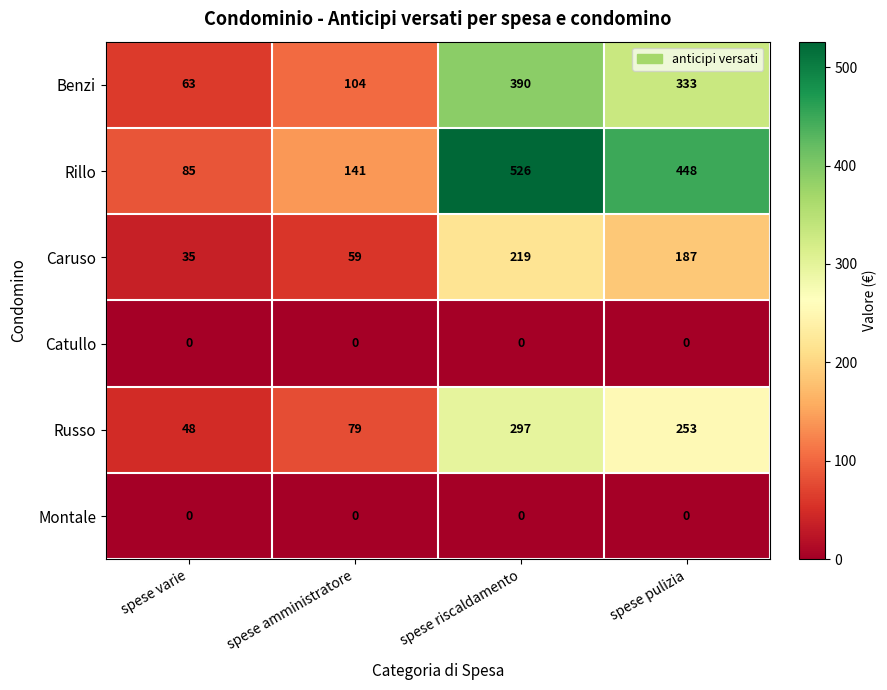

At which category does the chart reach its peak across all series?

spese riscaldamento